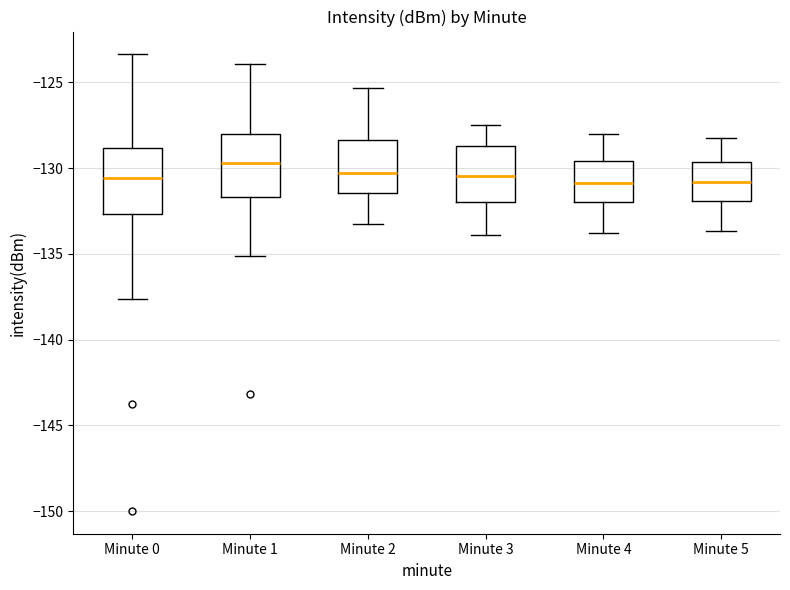

Reading left to right, transcribe this box plot: for each box, give where its median line is, the range the box spans, and where its two whiskers end, as read against the y-axis. The values are not printed on the chart, so give them approximately, as read against the axis.

Minute 0: median -130.5, box -132.5 to -129.0, whiskers -137.5 to -123.5
Minute 1: median -129.5, box -131.5 to -128.0, whiskers -135.0 to -124.0
Minute 2: median -130.5, box -131.5 to -128.5, whiskers -133.0 to -125.5
Minute 3: median -130.5, box -132.0 to -128.5, whiskers -134.0 to -127.5
Minute 4: median -131.0, box -132.0 to -129.5, whiskers -134.0 to -128.0
Minute 5: median -131.0, box -132.0 to -129.5, whiskers -133.5 to -128.0